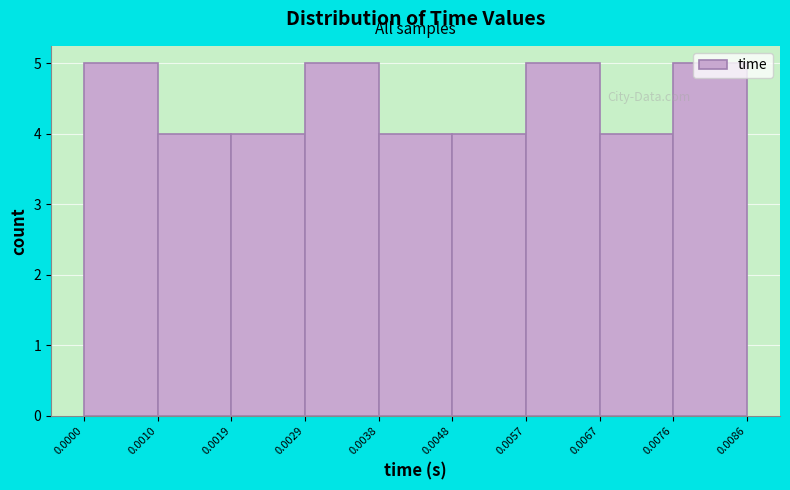

Reading left to right, transcribe this chart: for each bar, give the range it covers on the x-axis and its height. The values are not printed on the chart, so give them approximately, as read against the axis.

0.0000 to 0.0010: 5
0.0010 to 0.0019: 4
0.0019 to 0.0029: 4
0.0029 to 0.0038: 5
0.0038 to 0.0048: 4
0.0048 to 0.0057: 4
0.0057 to 0.0067: 5
0.0067 to 0.0076: 4
0.0076 to 0.0086: 5